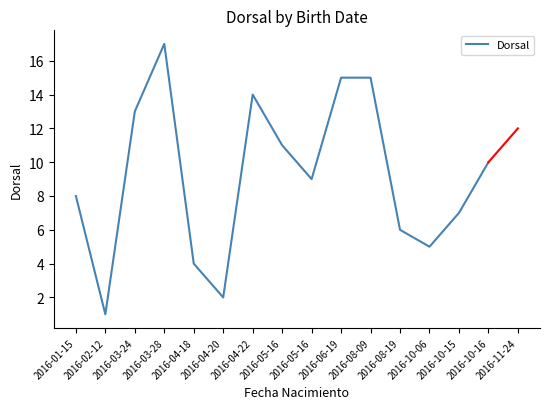

Rank the categories by value from highest to lowest.

2016-03-28, 2016-06-19, 2016-08-09, 2016-04-22, 2016-03-24, 2016-05-16, 2016-10-16, 2016-05-16, 2016-01-15, 2016-10-15, 2016-08-19, 2016-10-06, 2016-04-18, 2016-04-20, 2016-02-12